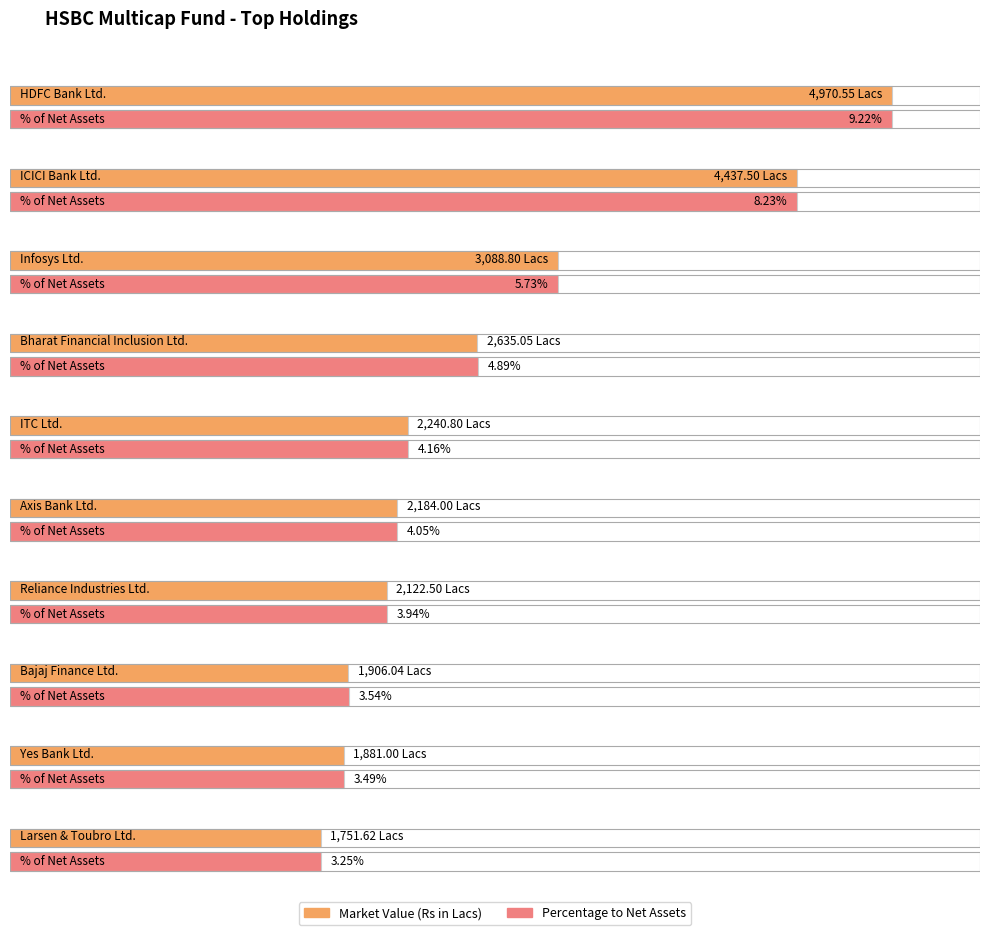

At which label does Market Value (Rs in Lacs) first exceed 2240?

HDFC Bank Ltd.